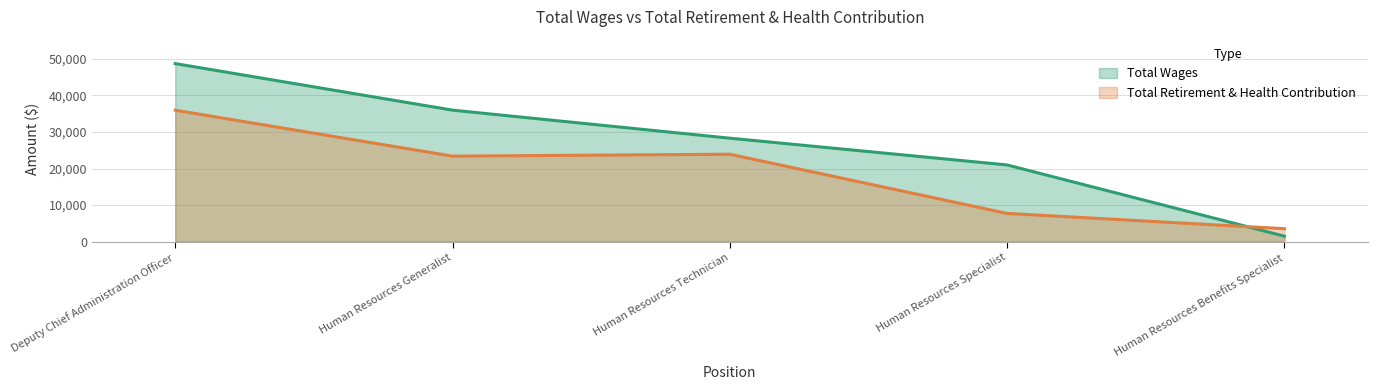

Which series has the widest spread of values?

Total Wages